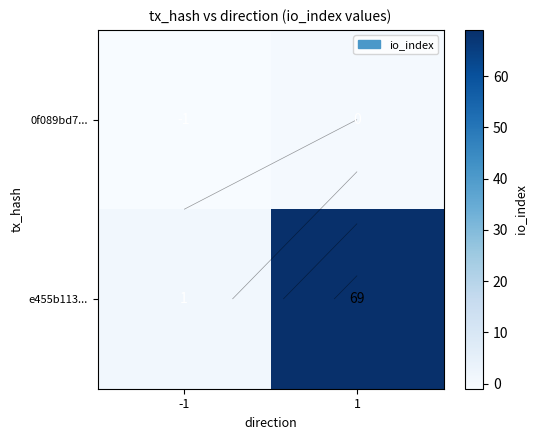

What is the maximum value for e455b113...?

69